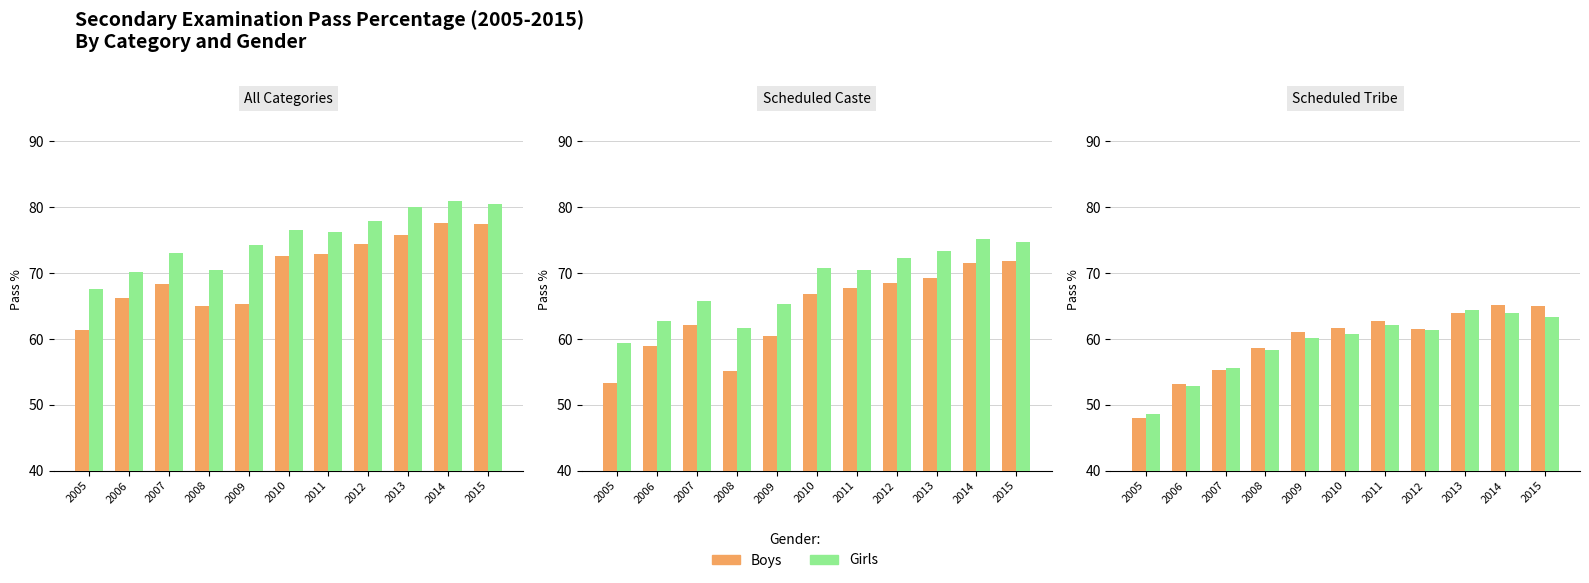

Reading right to left, what are all the values shown in this chart?

Boys: 2015=65.0	2014=65.1	2013=63.9	2012=61.5	2011=62.8	2010=61.6	2009=61.0	2008=58.6	2007=55.3	2006=53.2	2005=48.0
Girls: 2015=63.3	2014=63.9	2013=64.5	2012=61.3	2011=62.1	2010=60.8	2009=60.1	2008=58.4	2007=55.6	2006=52.8	2005=48.6